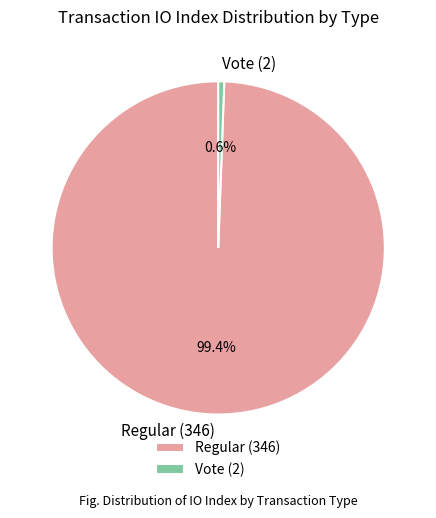

True or false: Vote (2) accounts for 15% of the total.

False